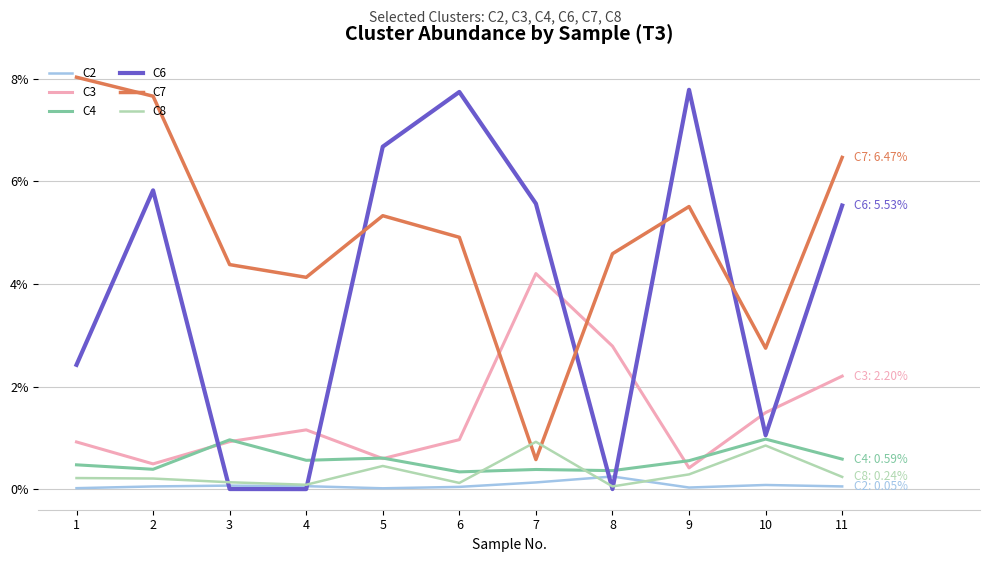

Does the chart display data point markers on the line(s)?

No